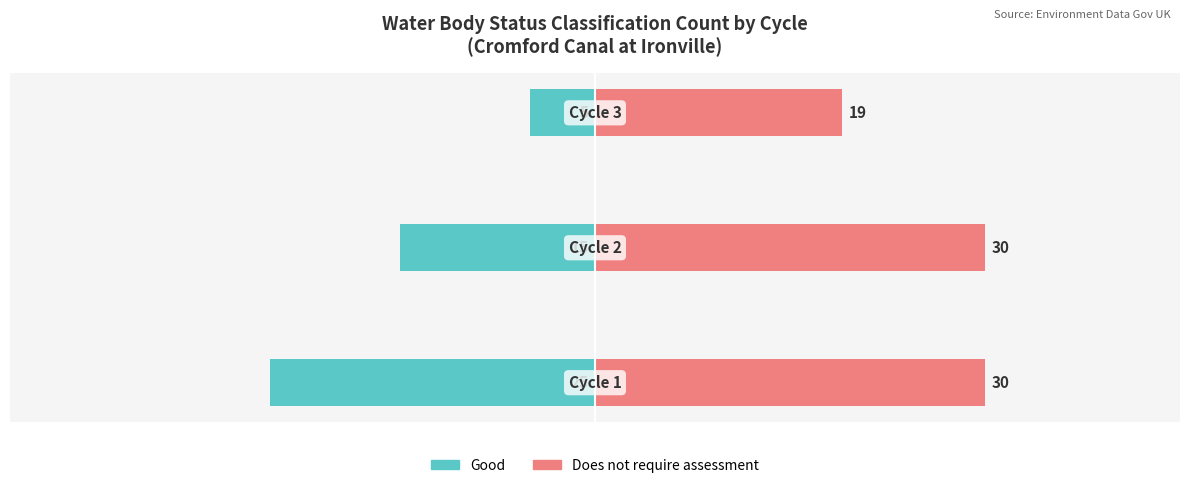

What is the minimum value for Good?

-25